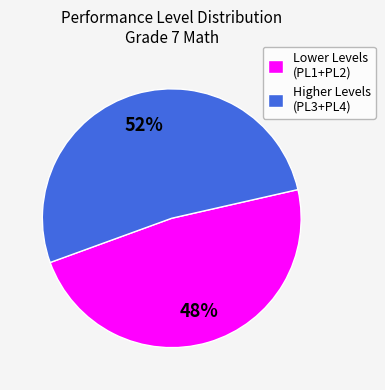

Rank the categories by value from lowest to highest.

Lower Levels (PL1+PL2), Higher Levels (PL3+PL4)